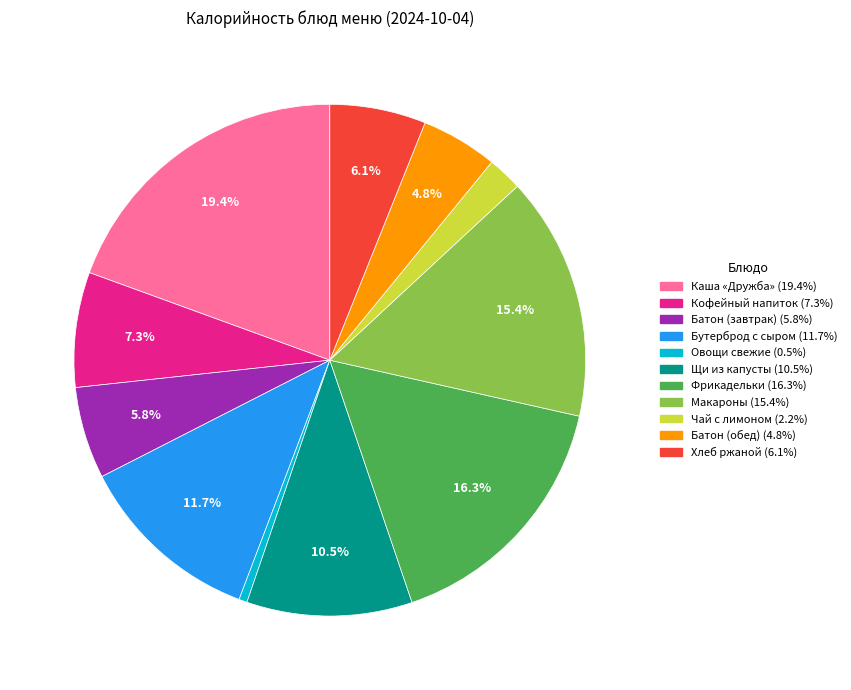

Is there a majority slice in this chart?

No